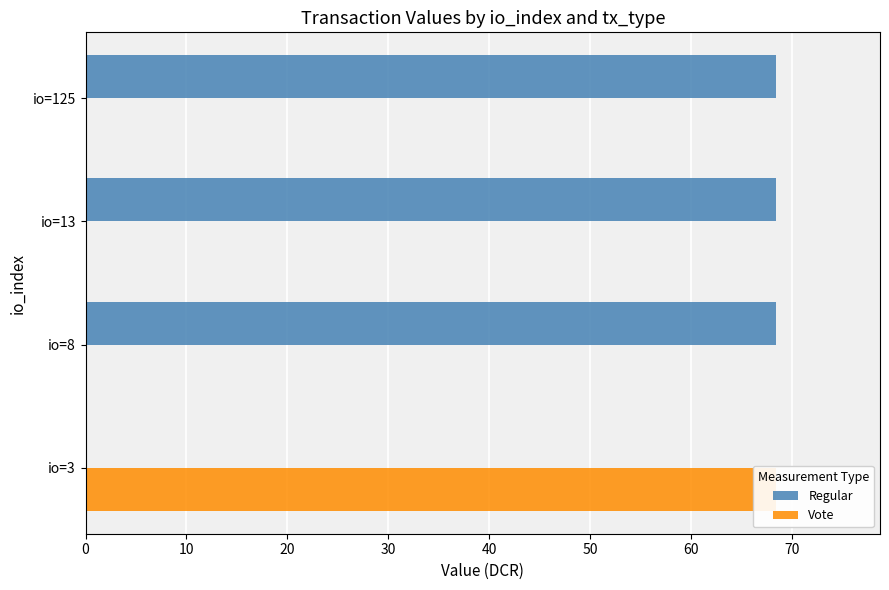

How many categories are shown in the chart?

4